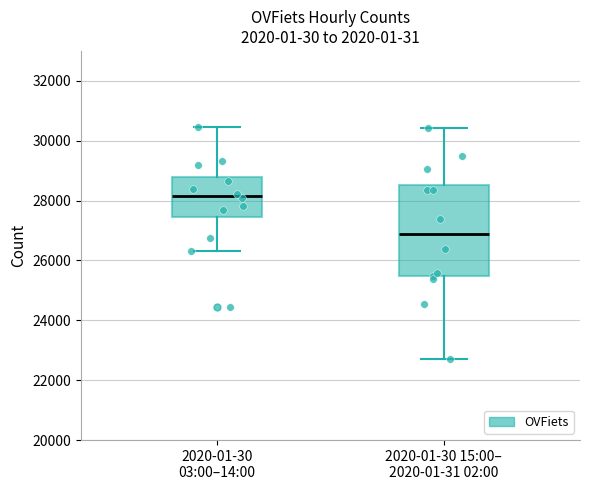

Where does the upper whisker of the box for 2020-01-30 03:00–14:00 end on the y-axis? The values are not printed on the chart, so give them approximately, as read against the axis.

30400